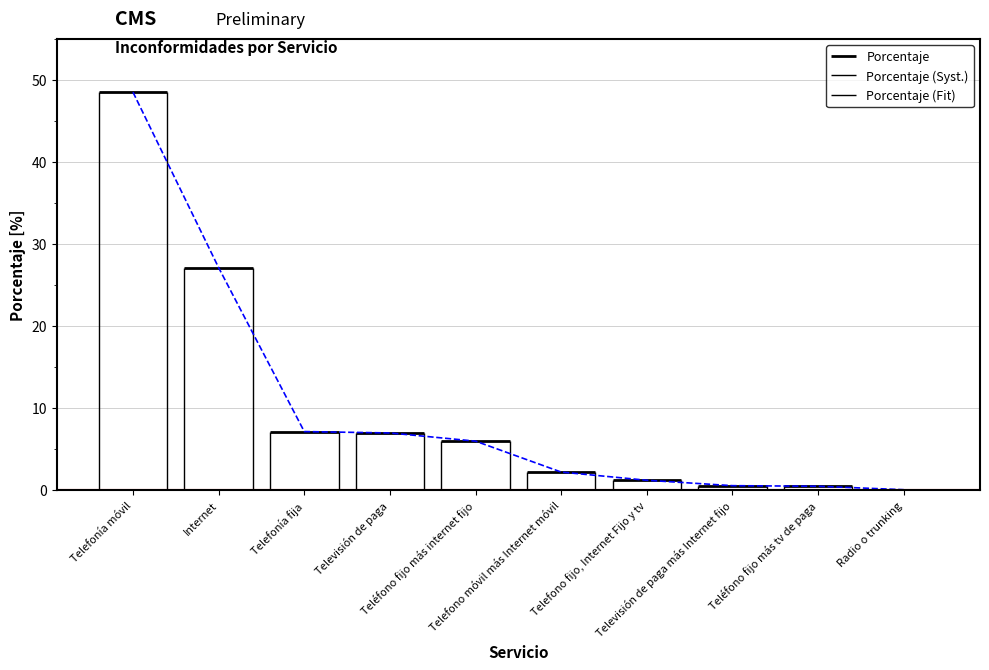

How many values are below 5?

5